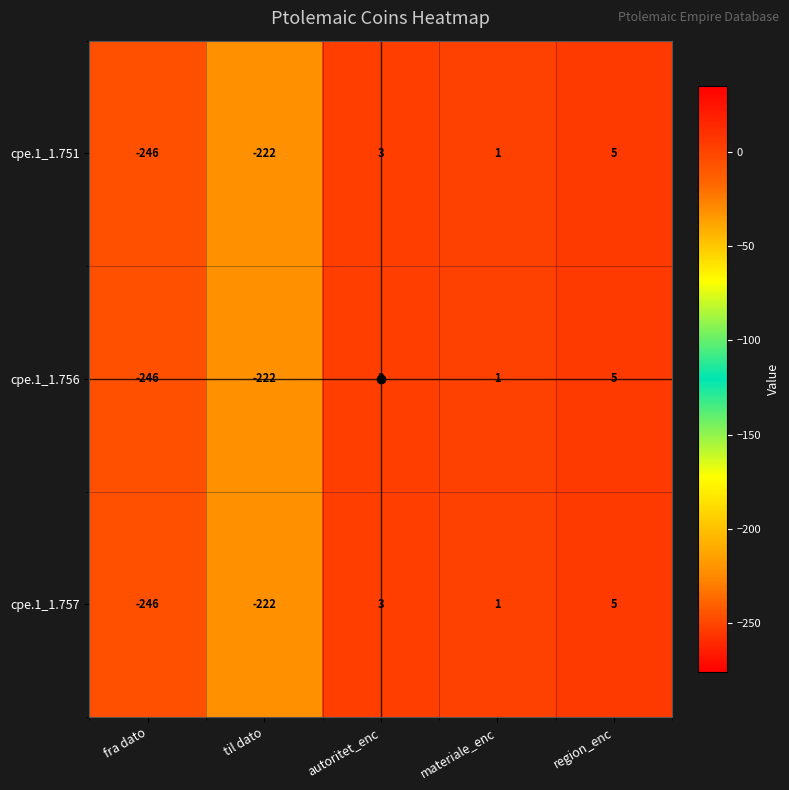

What is the greatest value displayed?

5